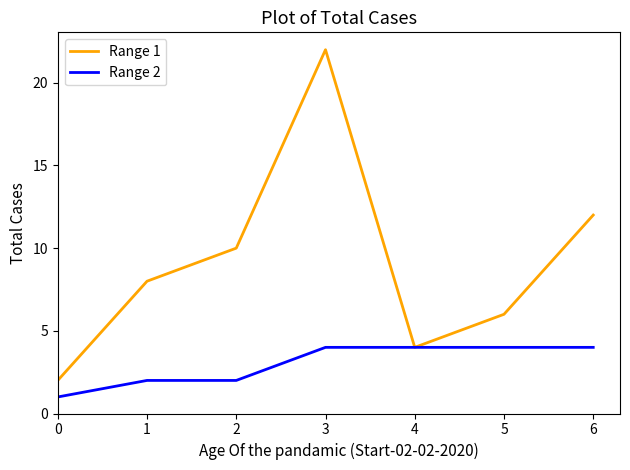

Read the Range 2 value at 4.

4